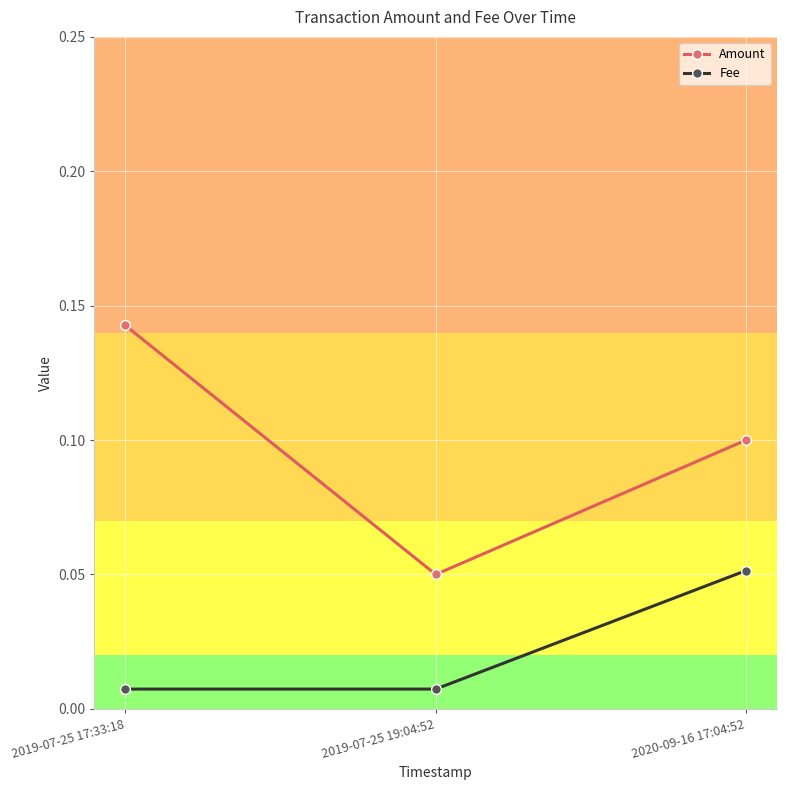

At 2019-07-25 19:04:52, list the series in order from largest to smallest.

Amount, Fee